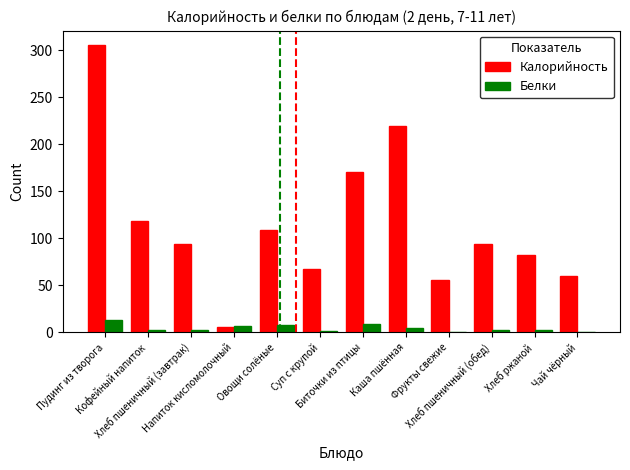

What is the highest value of the Калорийность series?

305.4